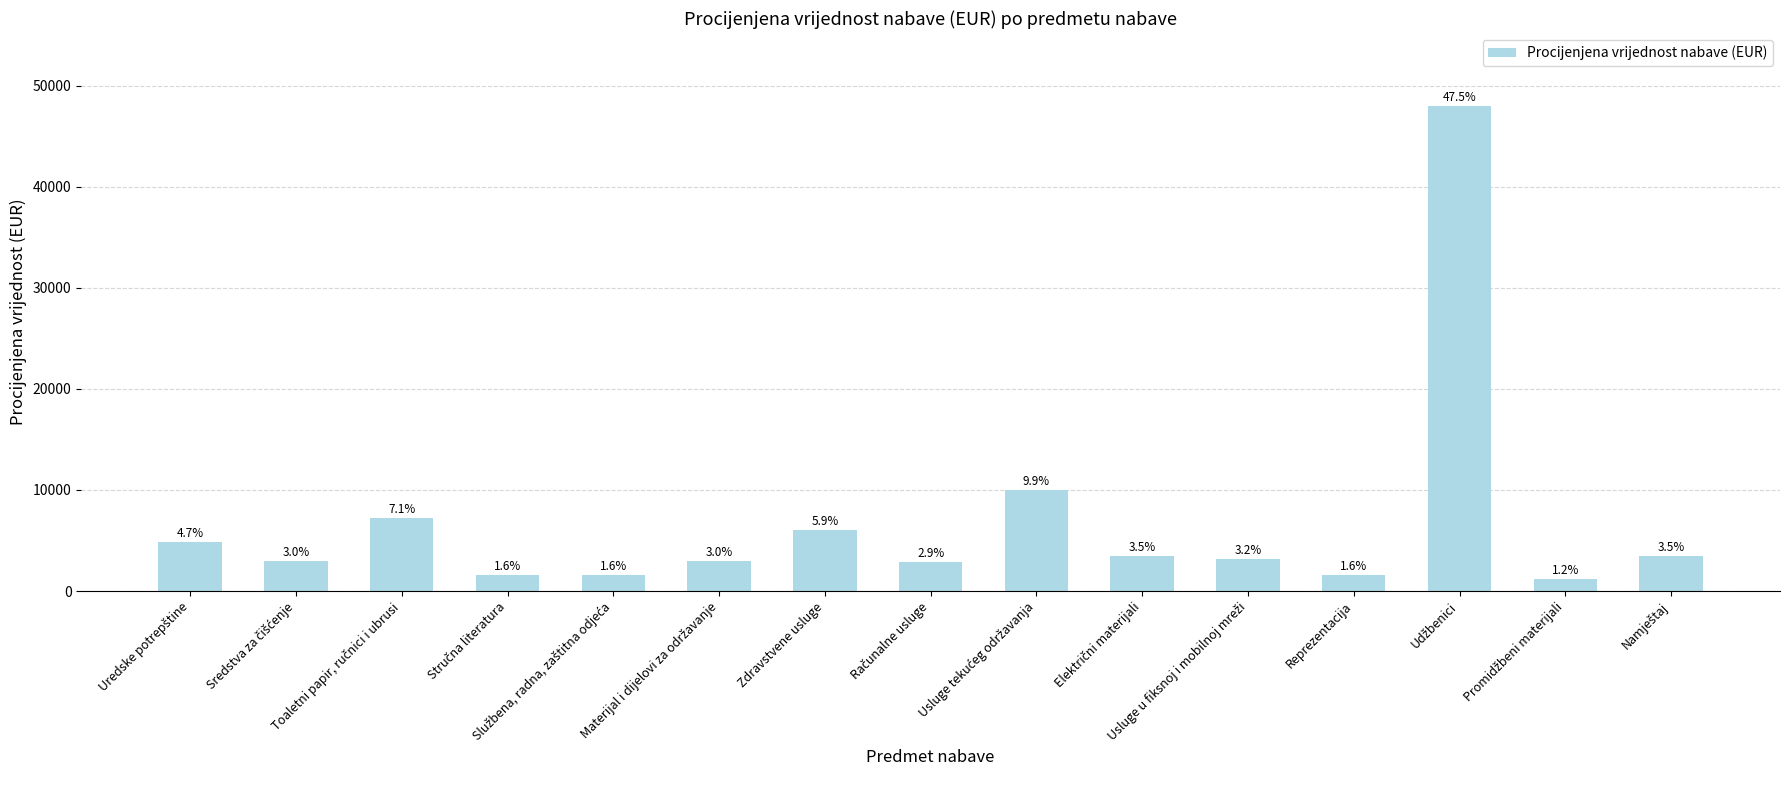

Is it true that the value at Računalne usluge is 2900?

True